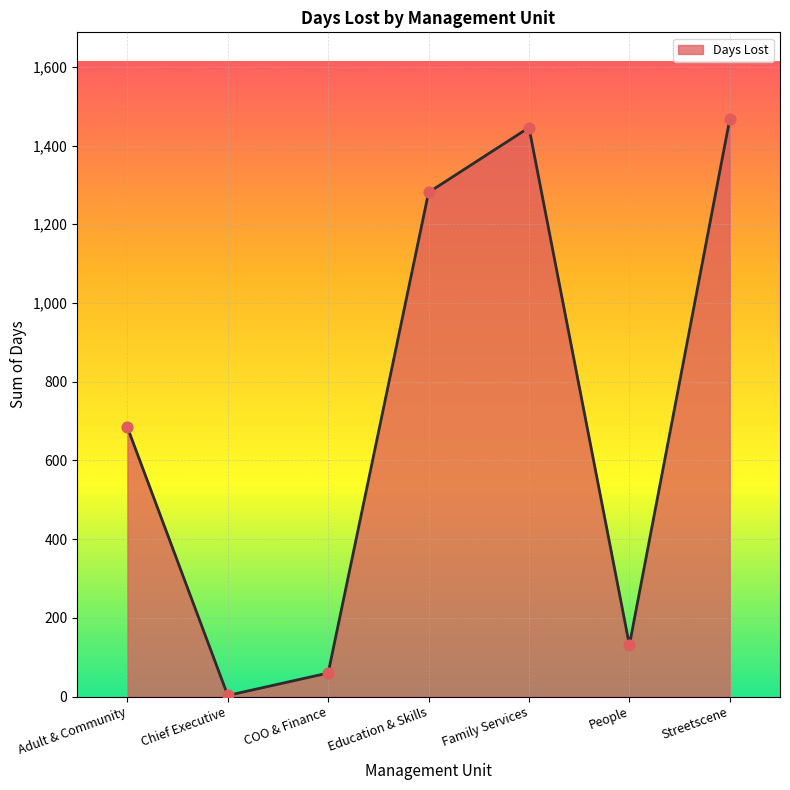

What is the change in value from Family Services to People?

-1314.7